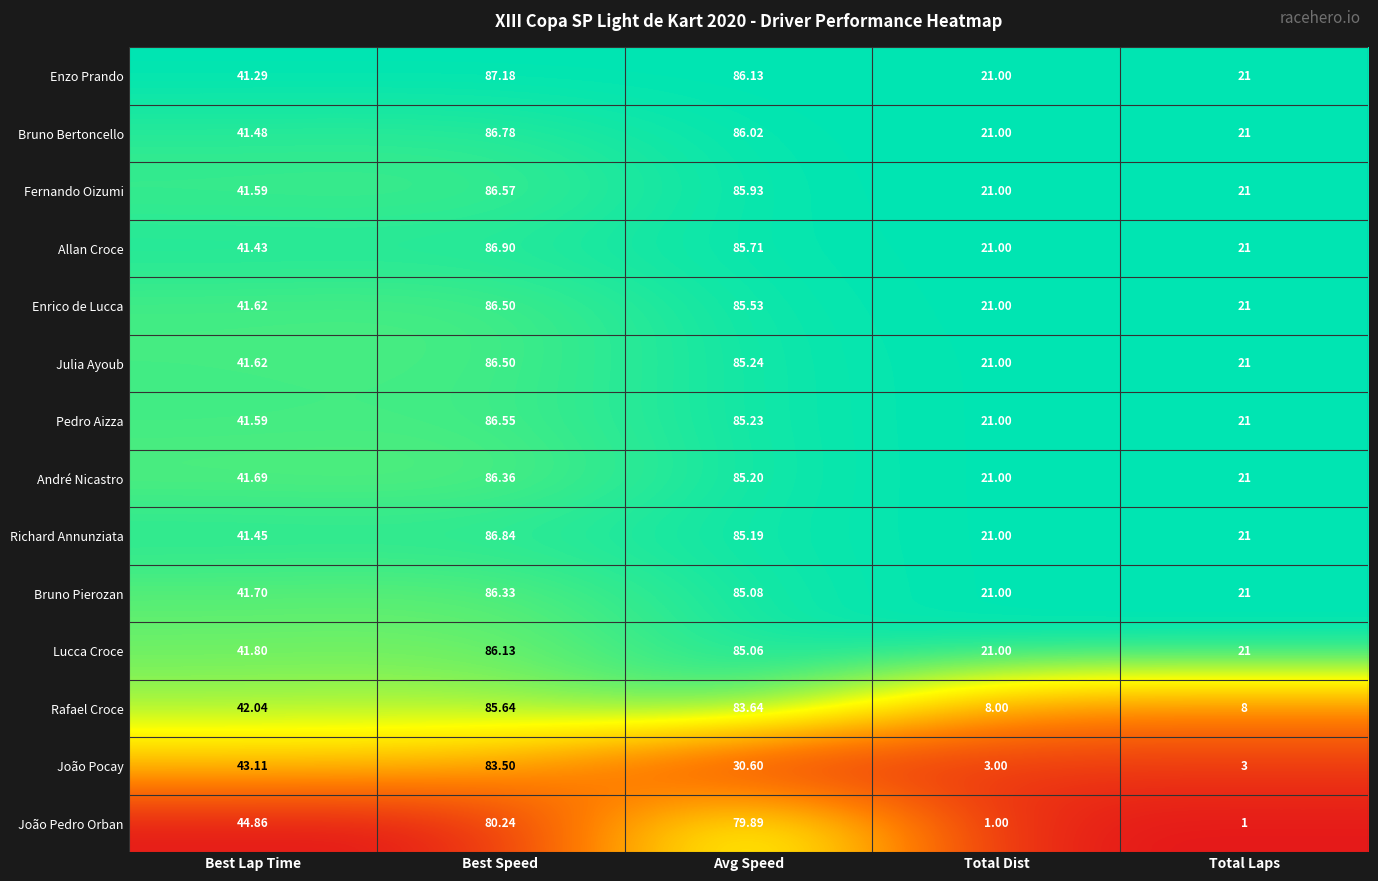

At which category does the chart reach its peak across all series?

Best Speed